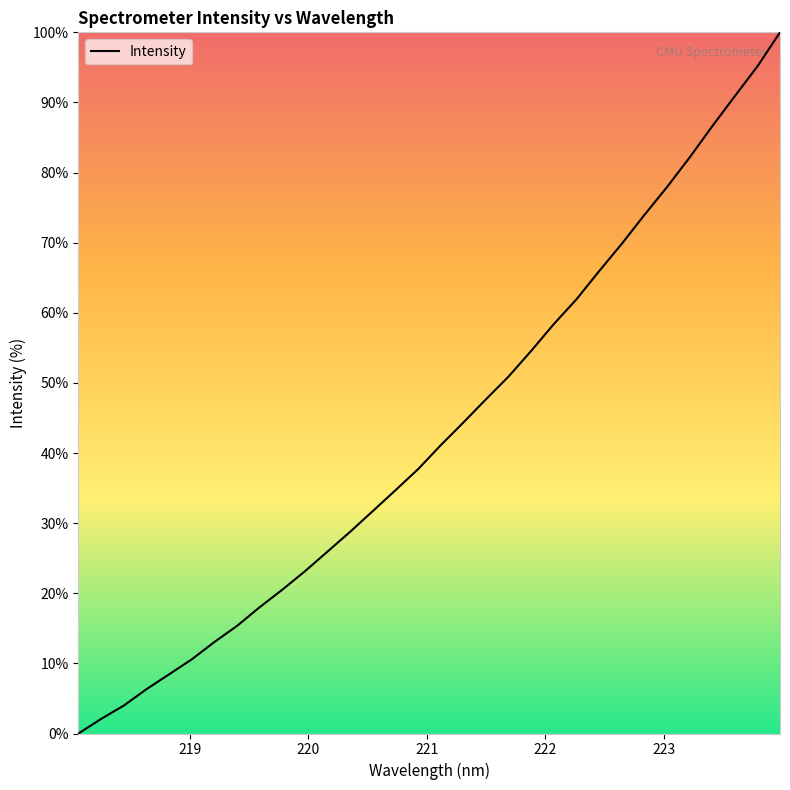

What is the greatest value displayed?

100.0